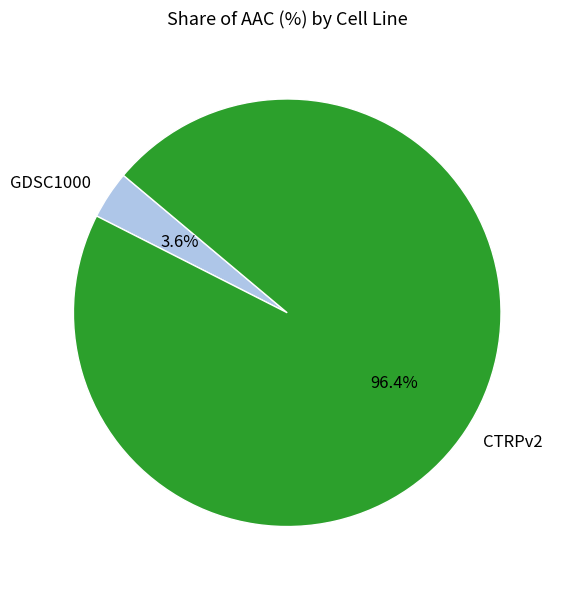

To the nearest percent, what is the difference between the largest and smallest slice percentages?

93%